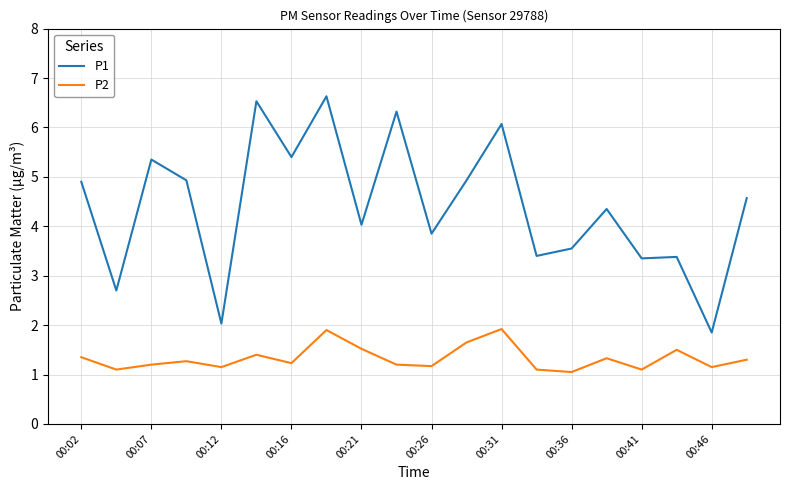

List the series in order of their overall mean, lowest first.

P2, P1